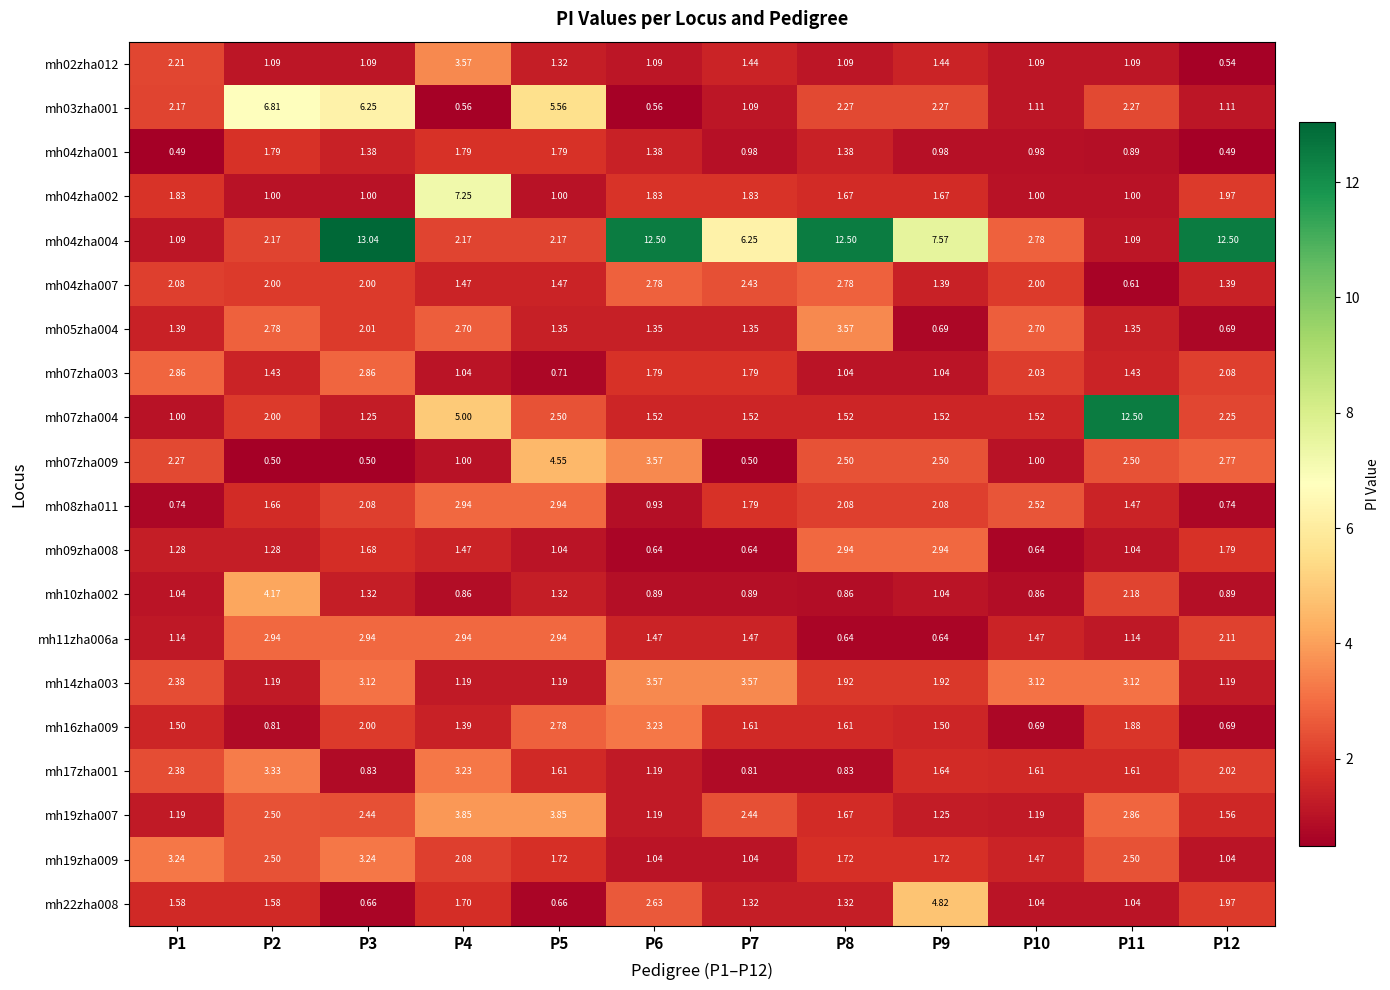

Is the value of mh07zha009 at P10 greater than the value of mh16zha009 at P8?

No